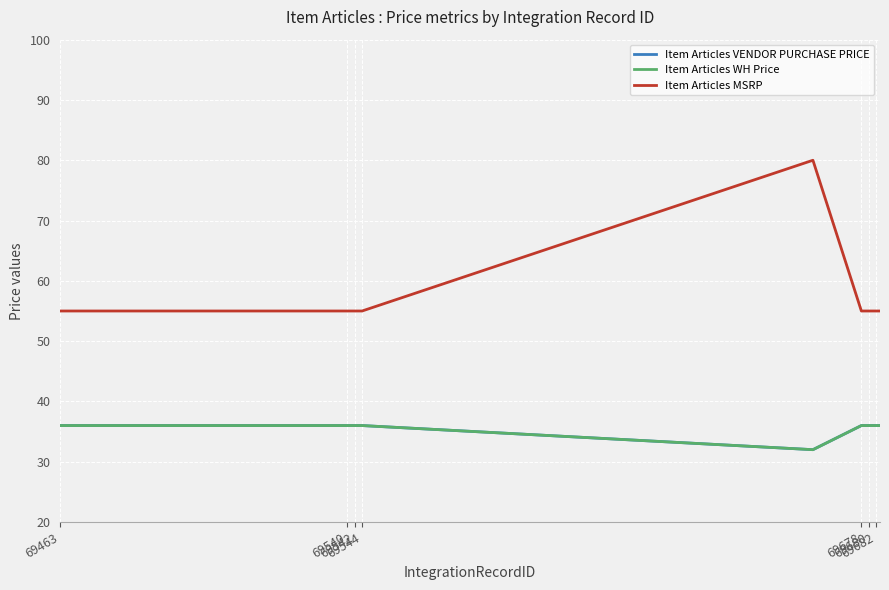

Rank the series by their maximum value, from lowest to highest.

Item Articles VENDOR PURCHASE PRICE, Item Articles WH Price, Item Articles MSRP